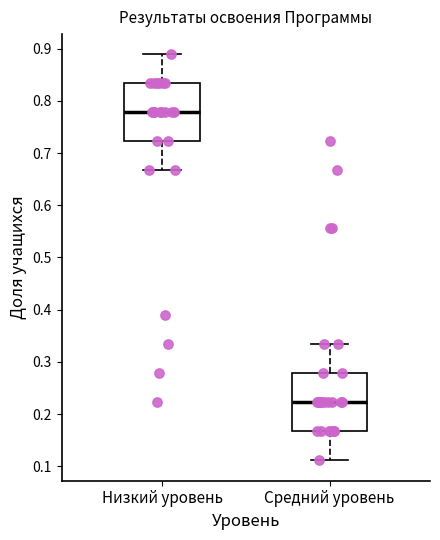

Reading left to right, read every box against the y-axis: the position of its median line, the range the box covers, and the ends of its whiskers. The values are not printed on the chart, so give them approximately, as read against the axis.

Низкий уровень: median 0.78, box 0.72 to 0.83, whiskers 0.67 to 0.89
Средний уровень: median 0.22, box 0.17 to 0.28, whiskers 0.11 to 0.33